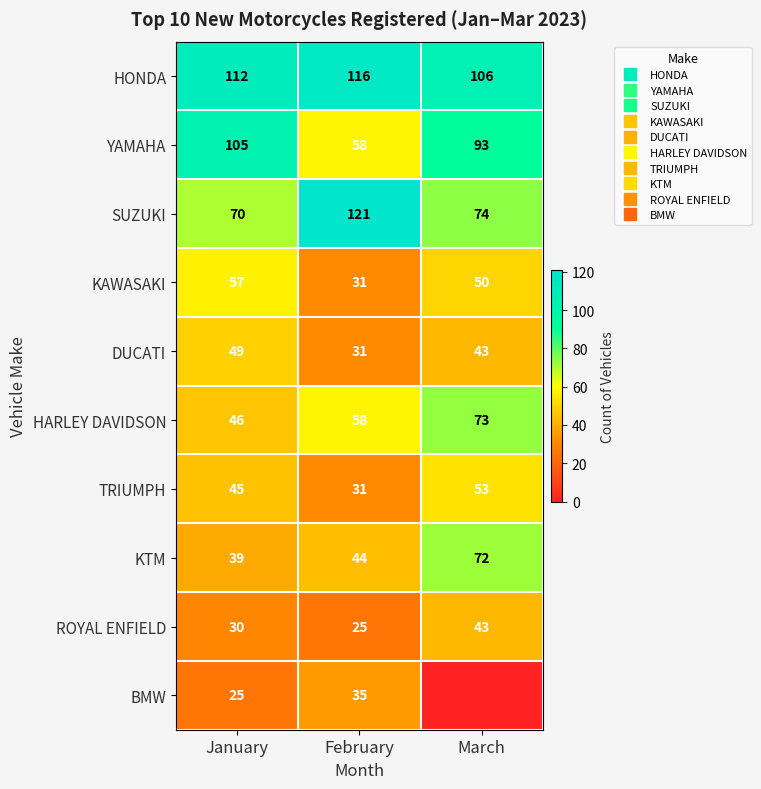

What is the difference between the maximum and minimum values in the KTM series?

33